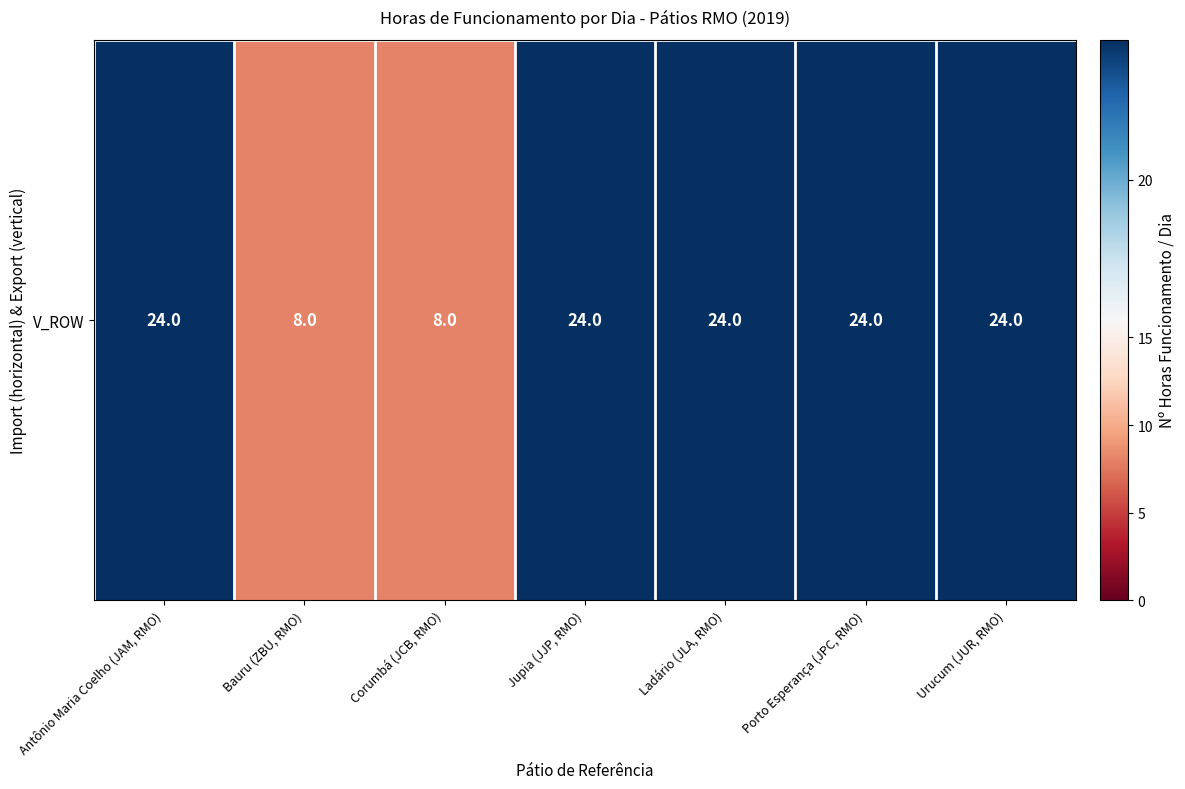

What is the sum of all values?

136